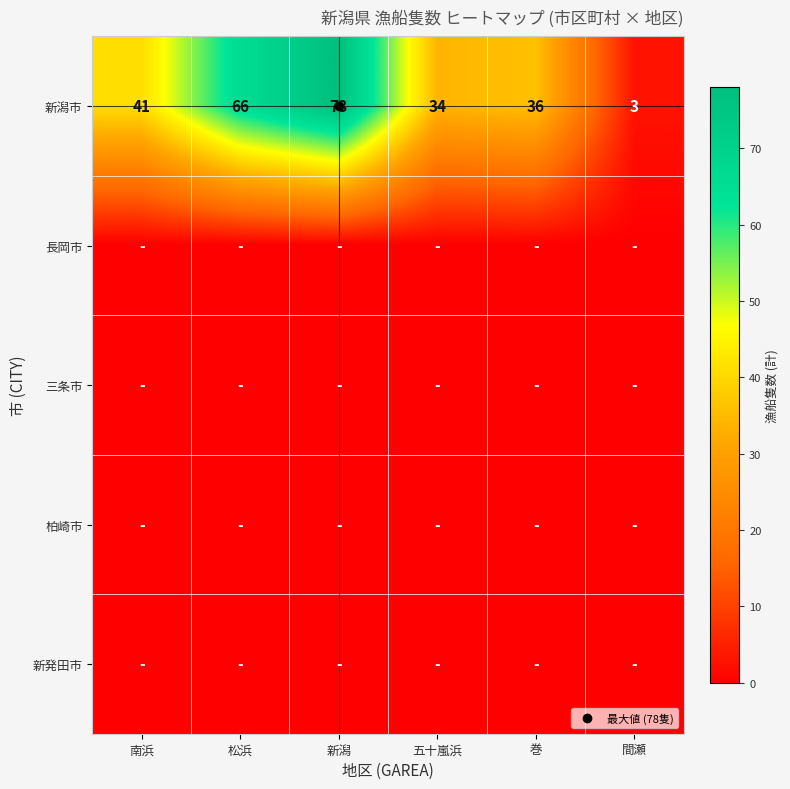

How many series are shown in this chart?

5